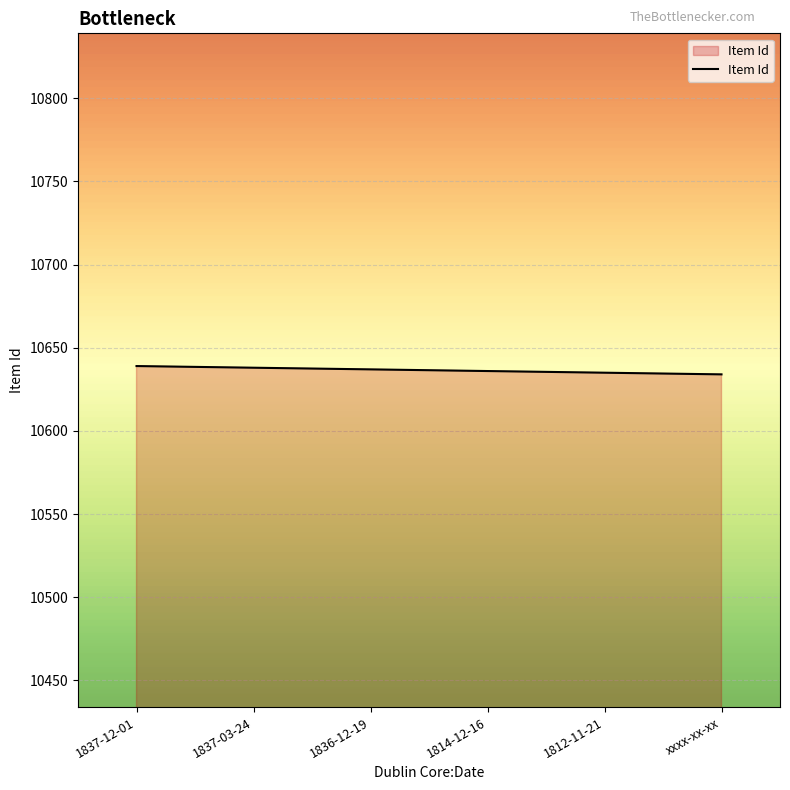

What is the difference between the maximum and second lowest values?

4